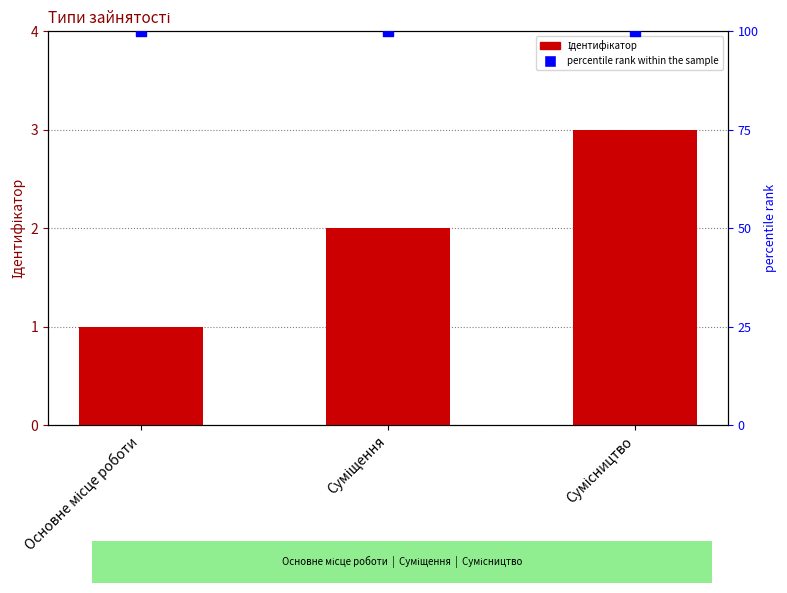

At how many categories does at least one series exceed 77?

3